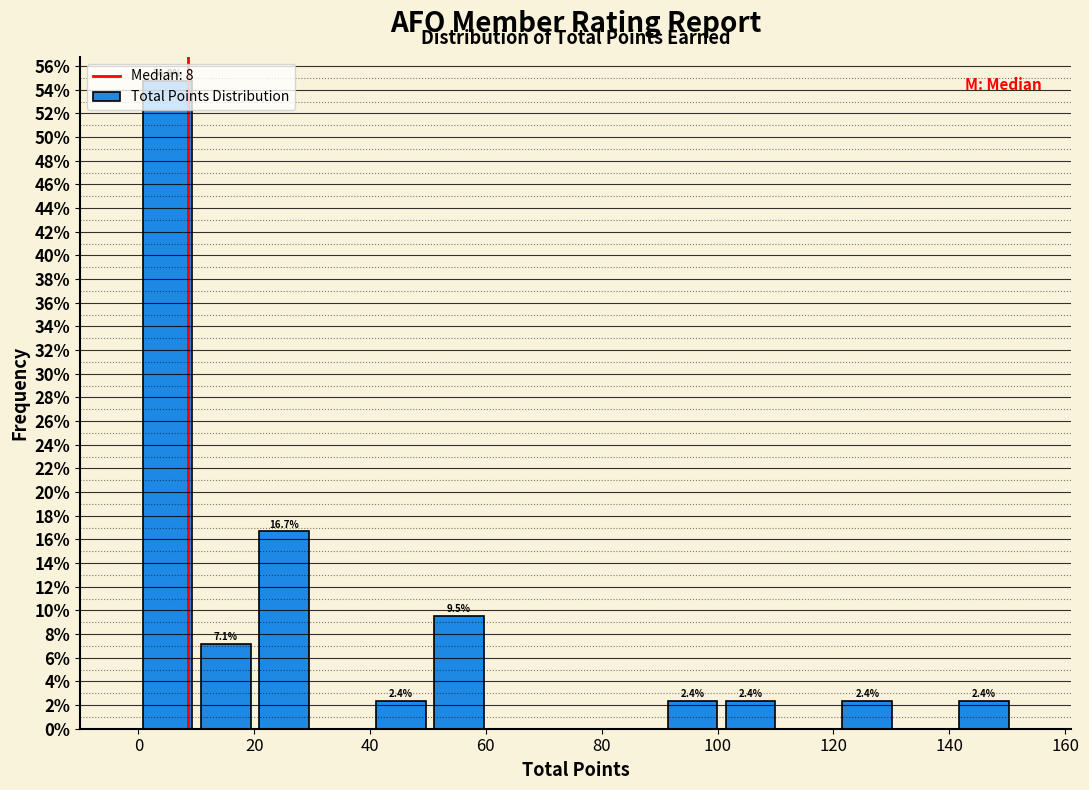

Over which range of the x-axis is the bar tallest?

0 to 10